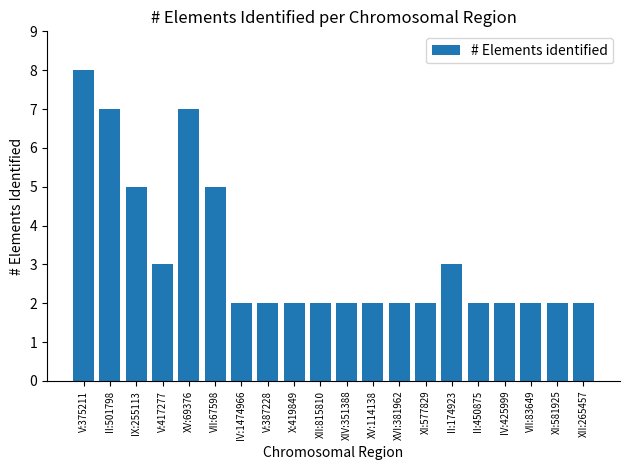

True or false: the data shows 2 at XII:265457.

True